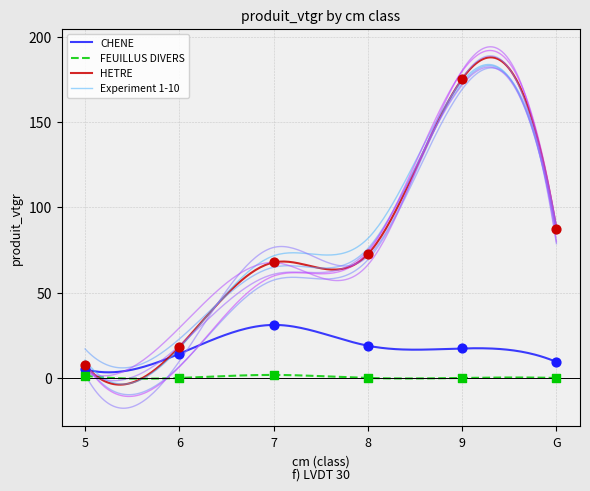

At which category is the sum across all series the highest?

9